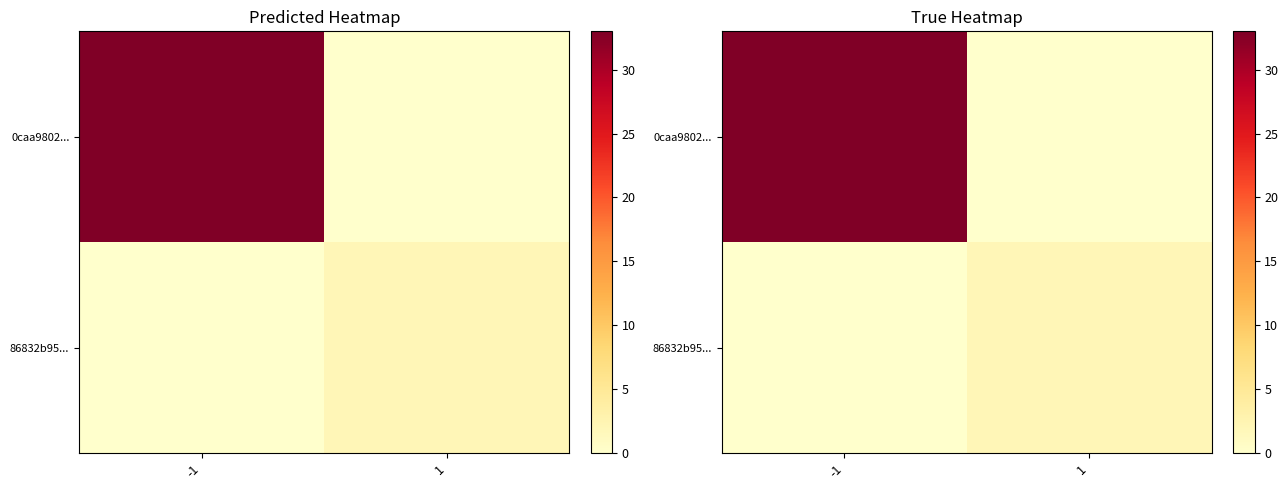

The 86832b95... series shows 2 at 1. True or false?

True